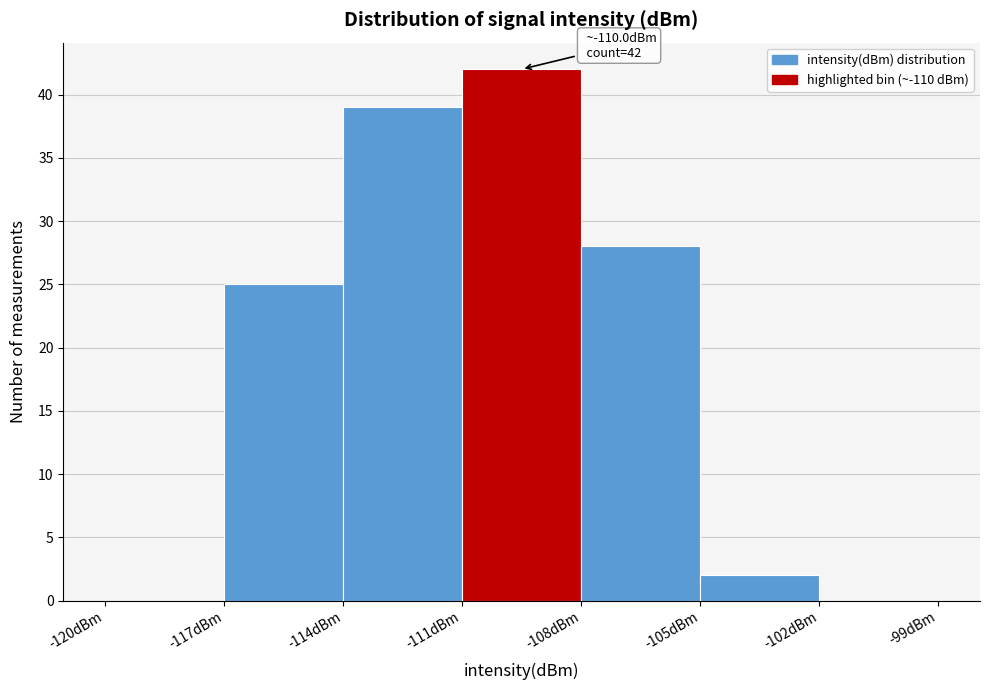

Over which range of the x-axis is the bar tallest?

-111 to -108